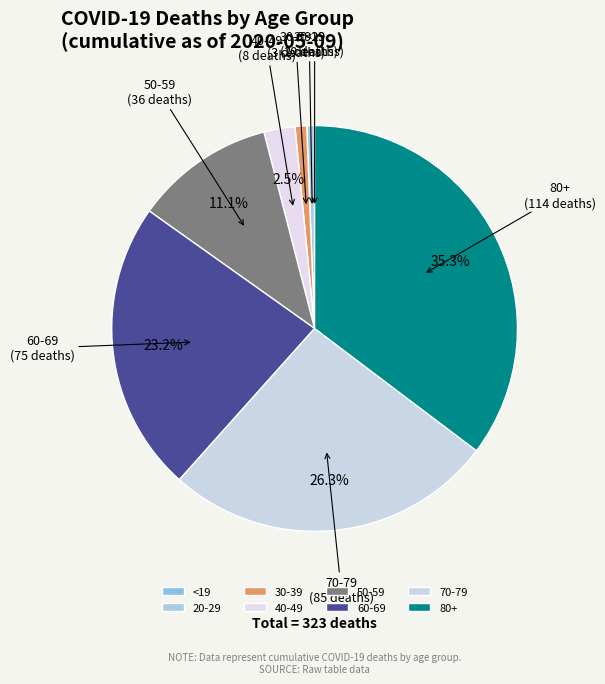

What percentage is NOT represented by 50-59?

88.9%